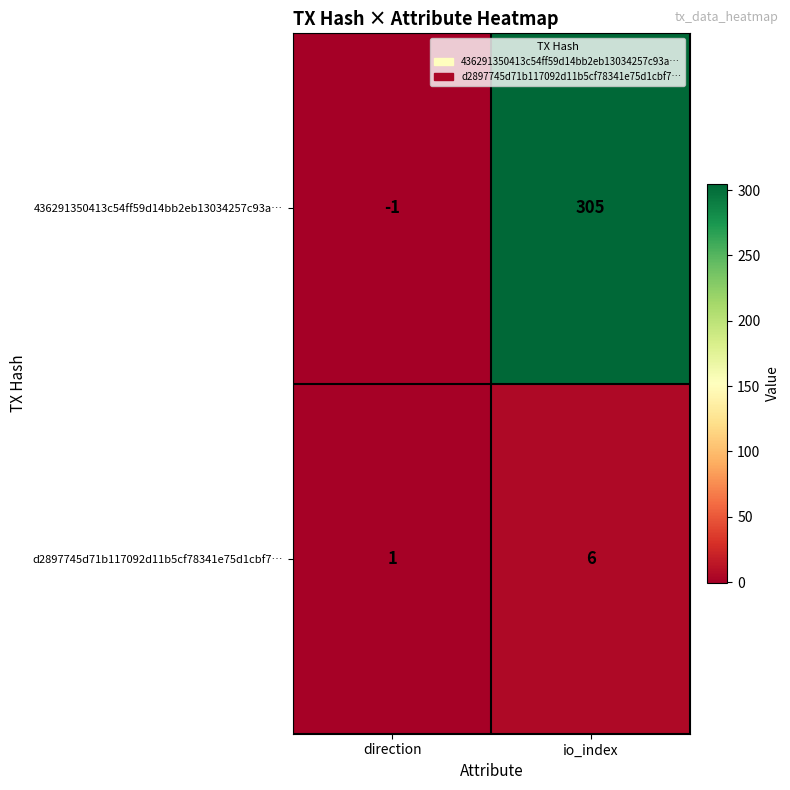

Is it true that 436291350413c54ff59d14bb2eb13034257c93a… equals -2 at direction?

False